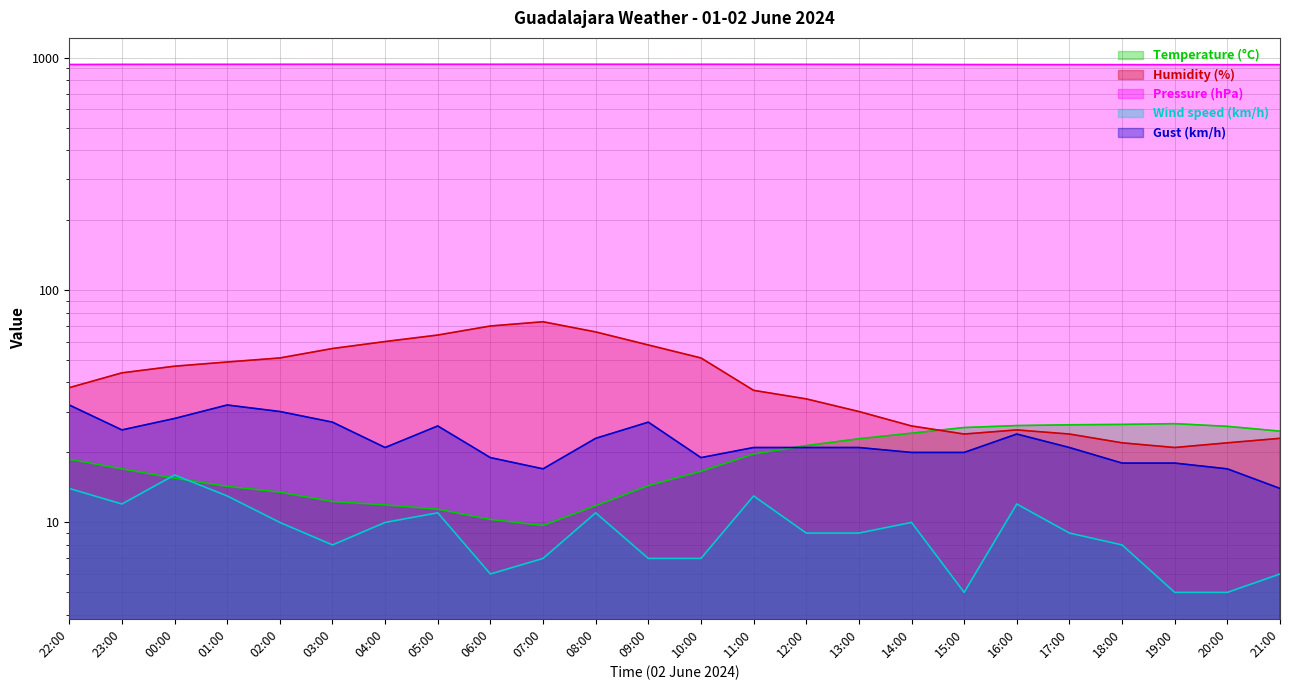

Which series has the largest total across all categories?

Pressure (hPa)